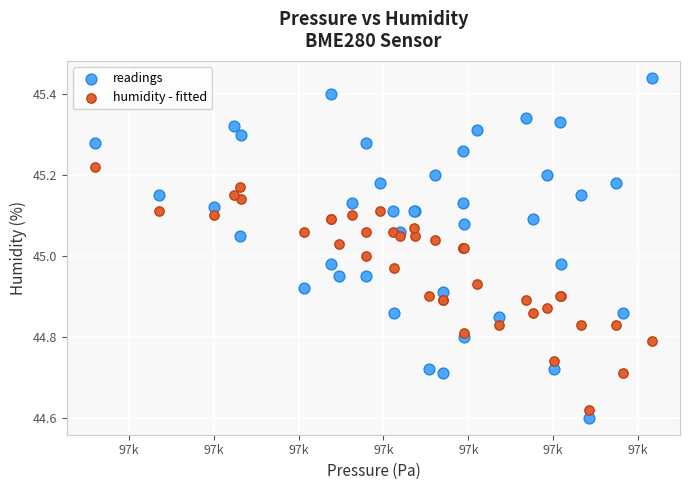

Which series has the widest spread of Y values?

readings